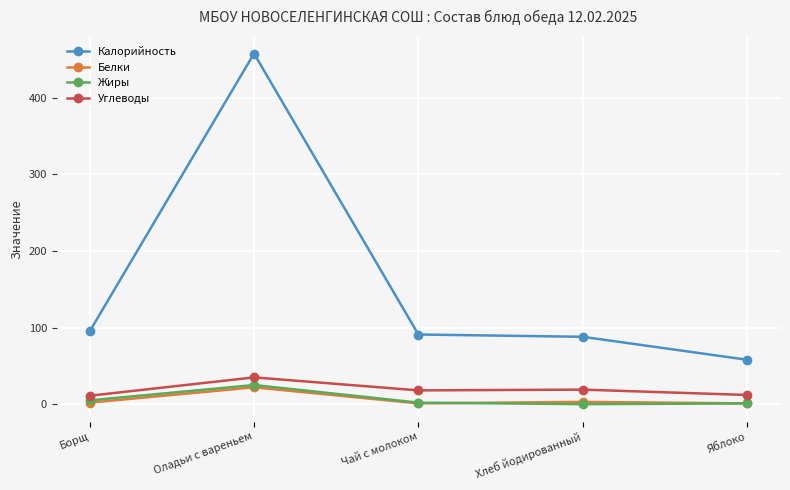

Which series has the largest total across all categories?

Калорийность